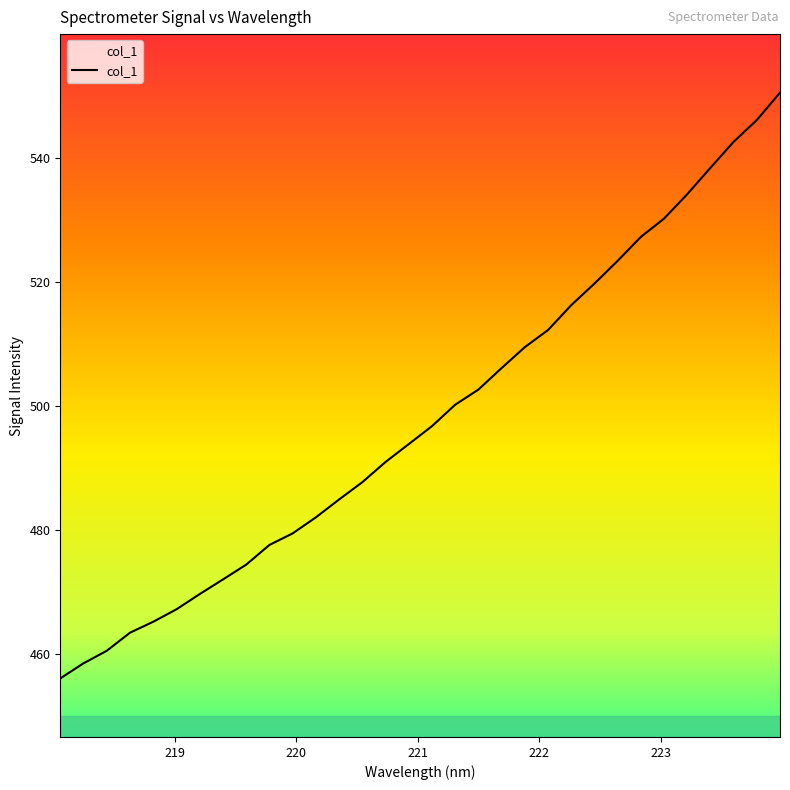

What is the difference between the maximum and minimum values?

94.5